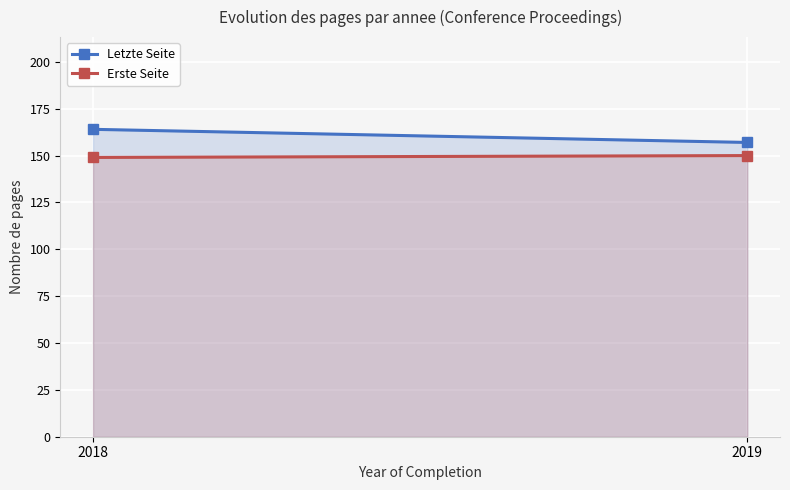

List the labels in order of Erste Seite value, largest first.

2019, 2018